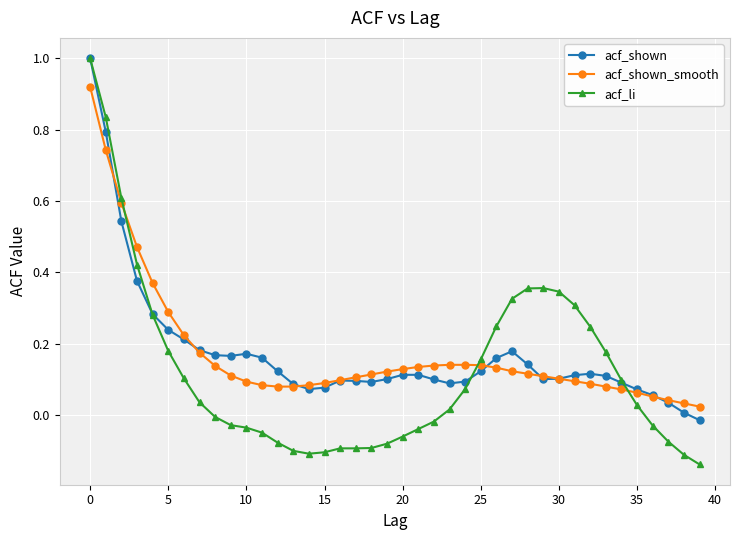

True or false: acf_shown has more than 1 points higher than both neighbors.

True